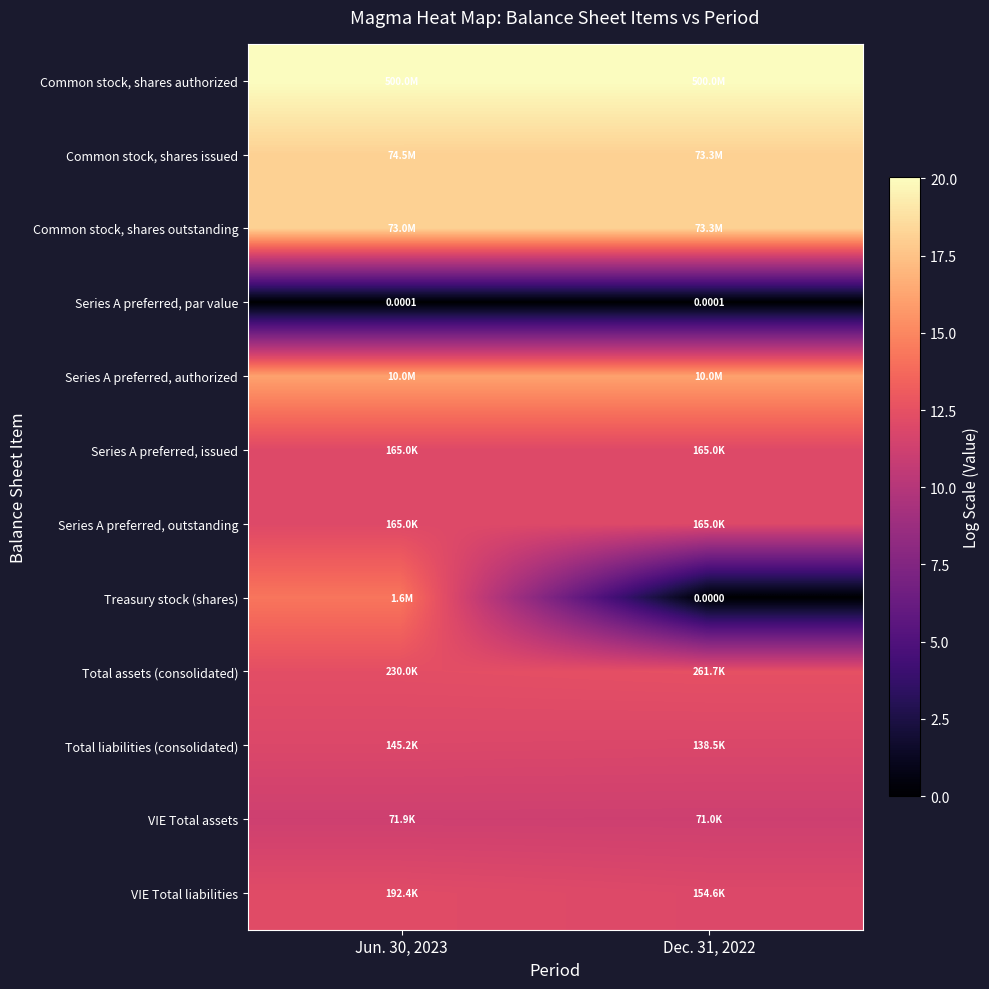

What is the total value across all series at Jun. 30, 2023?

158.3